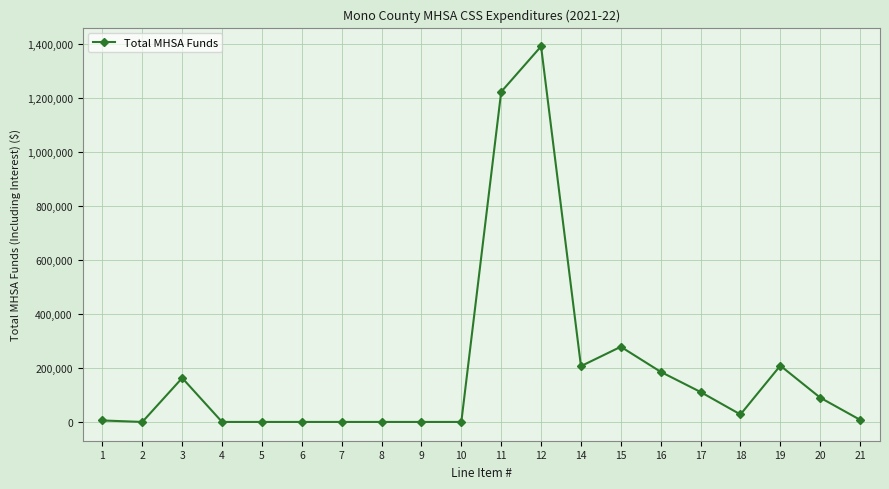

True or false: there are more than 1 points higher than both neighbors.

True